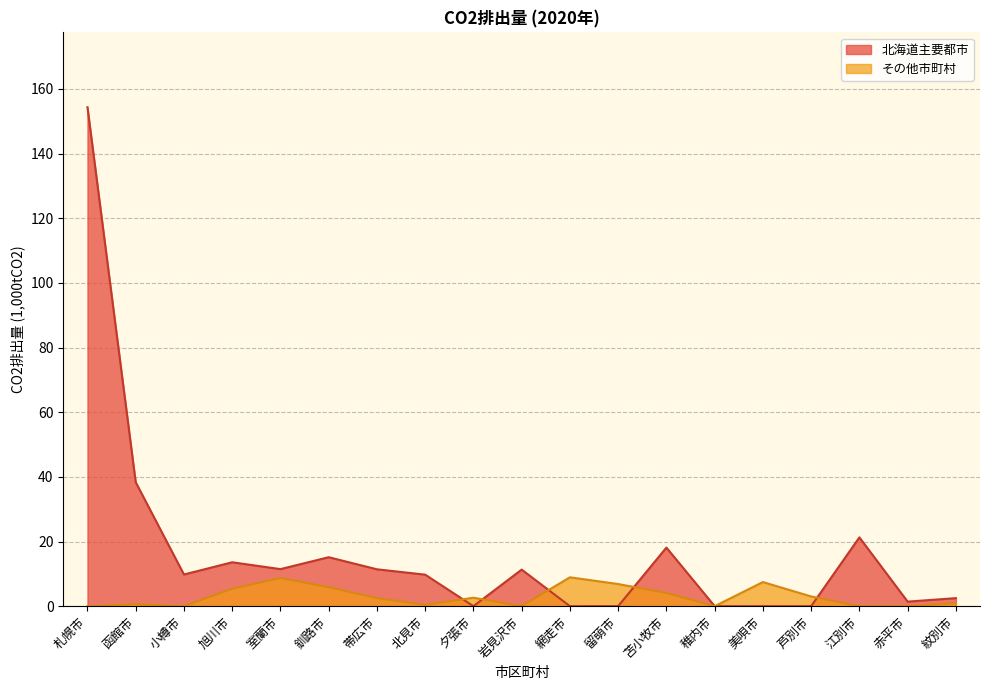

How many values in the 北海道 series exceed 9?

11